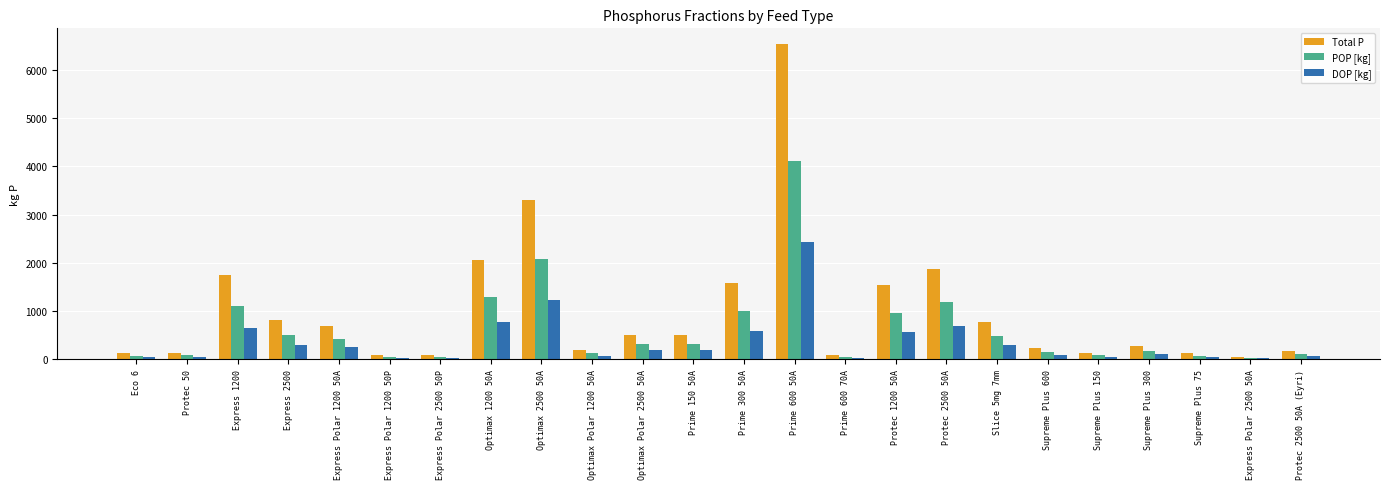

Where does the DOP [kg] series first go above 185?

Express 1200